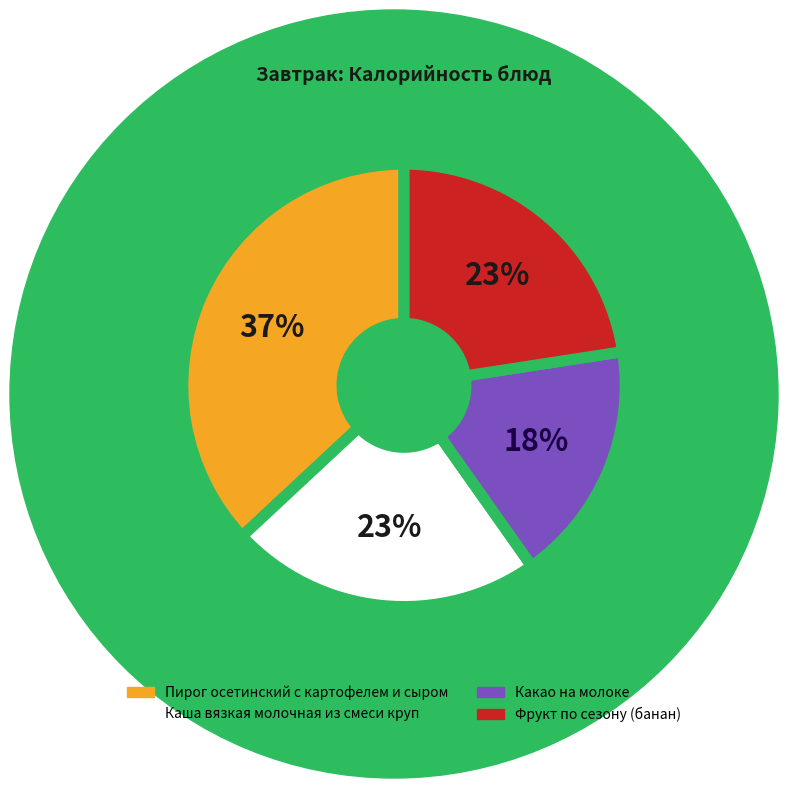

Between Каша вязкая молочная из смеси круп and Какао на молоке, which is larger?

Каша вязкая молочная из смеси круп